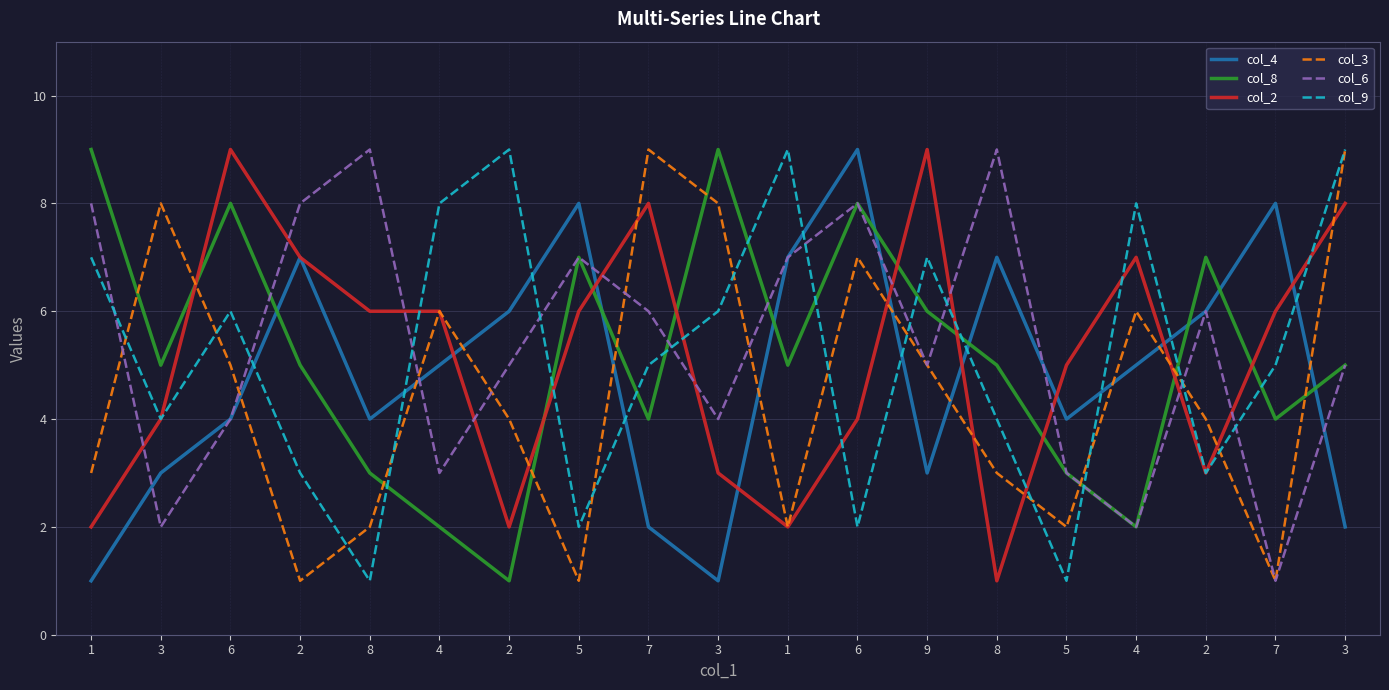

How many lines are shown in the chart?

6